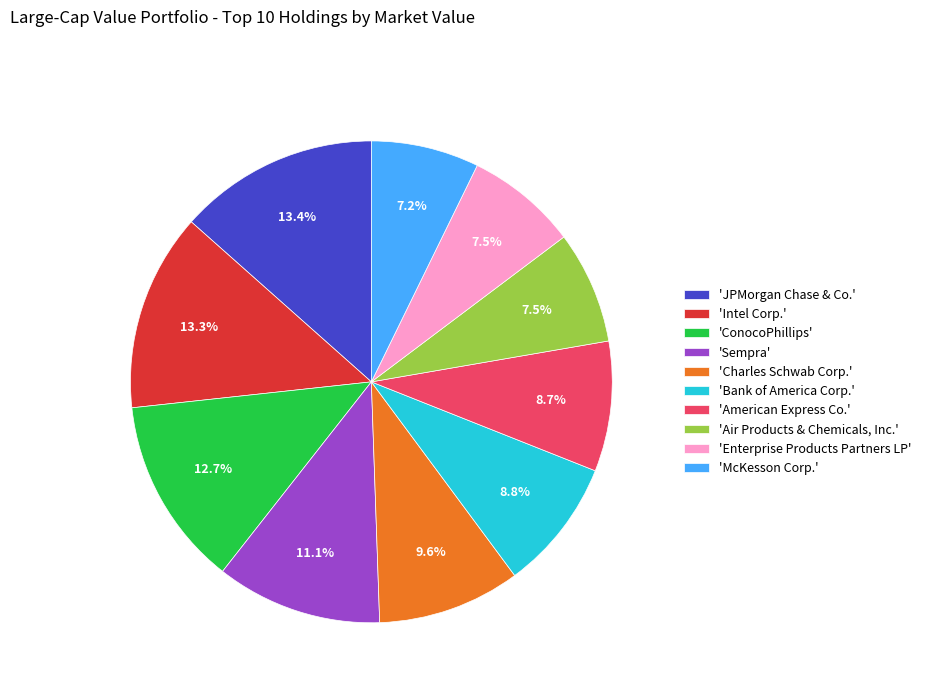

Between 'McKesson Corp.' and 'Sempra', which is larger?

'Sempra'